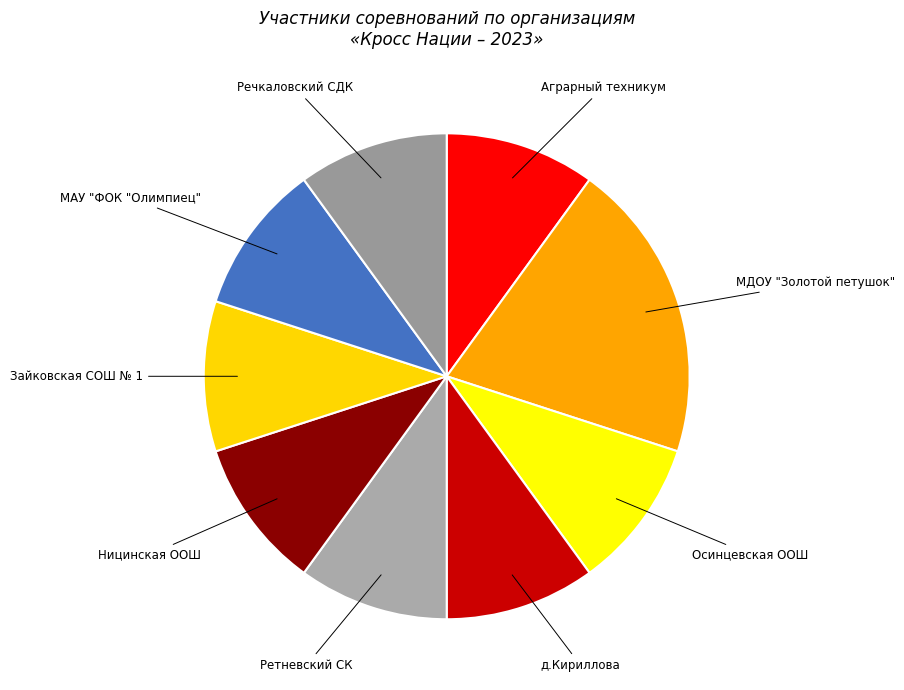

Which has a higher value, Речкаловский СДК or МДОУ "Золотой петушок"?

МДОУ "Золотой петушок"